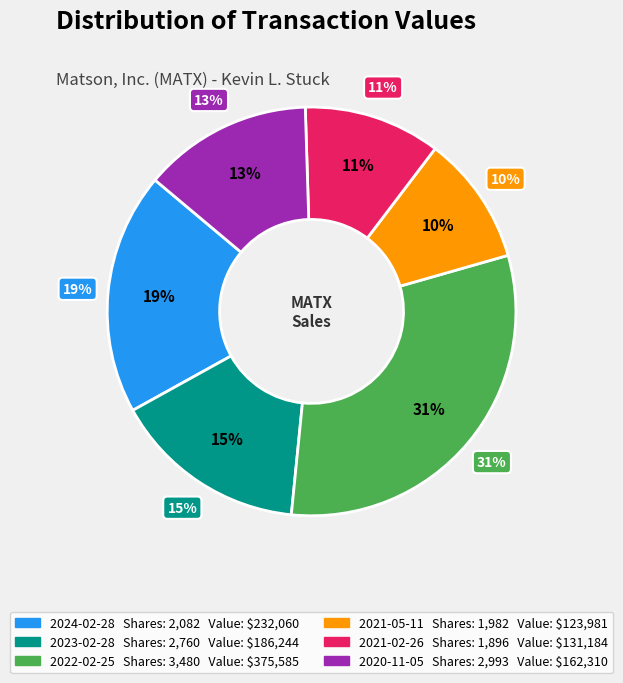

Does any single category account for the majority?

No